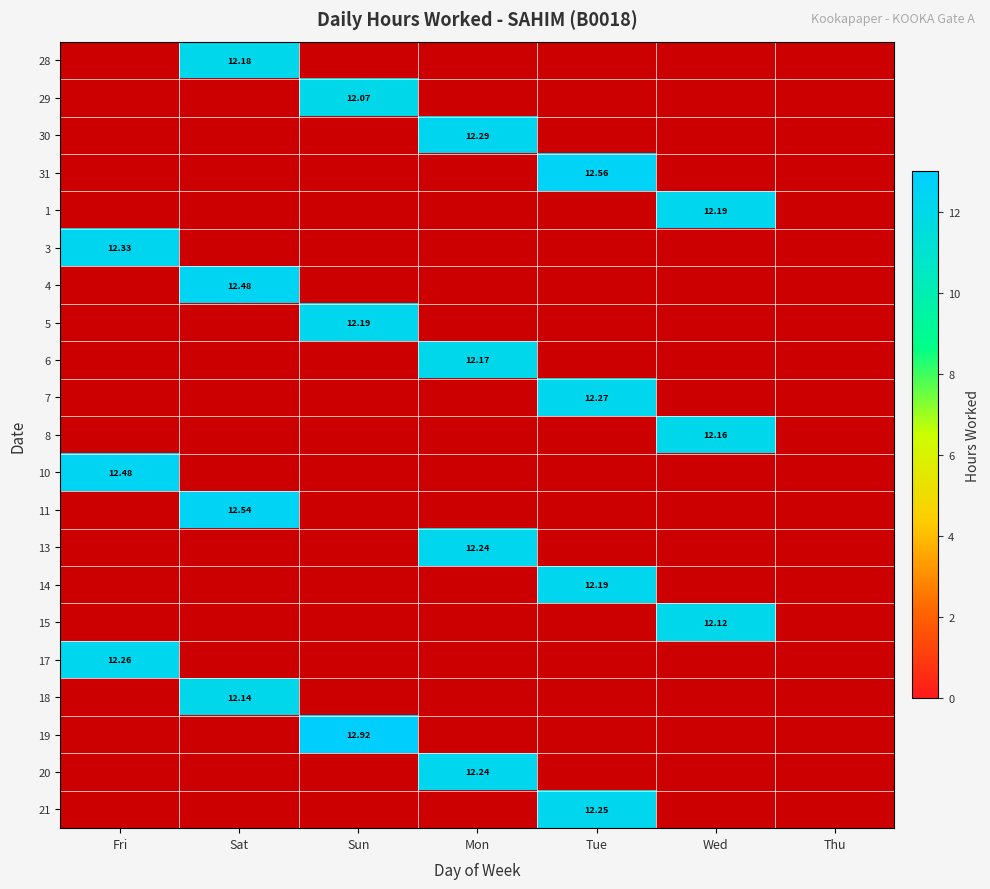

Between Mon and Tue, which is larger?

Tue